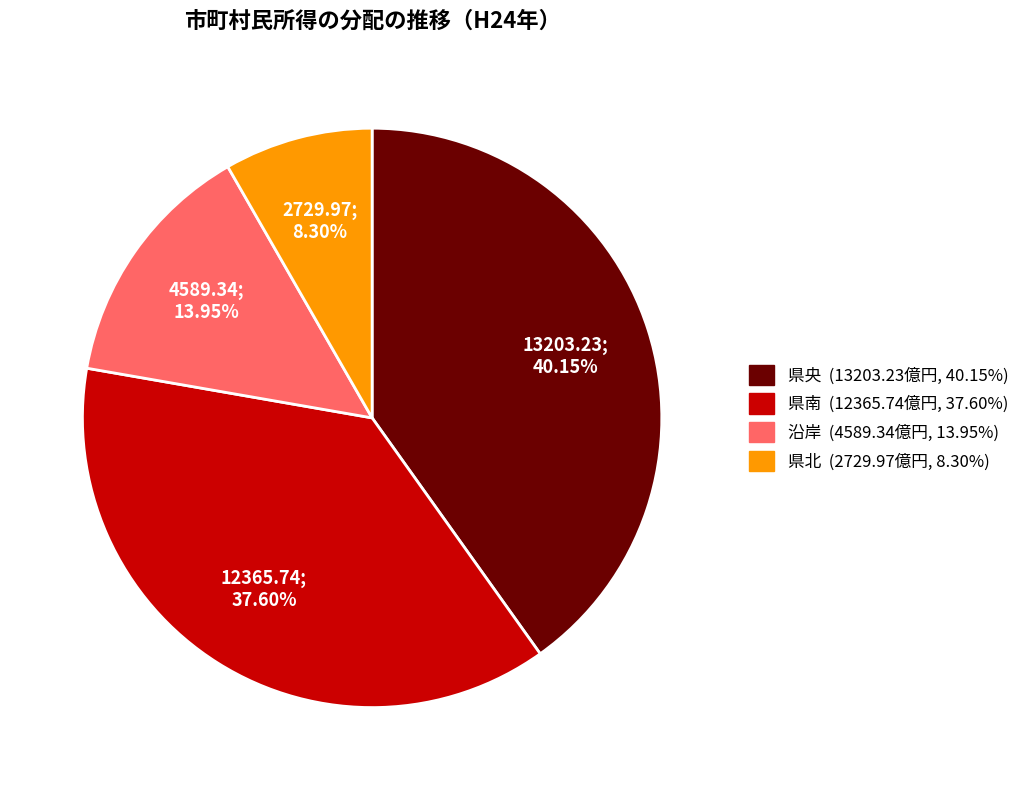

What percentage is the 県南 slice, to the nearest percent?

38%